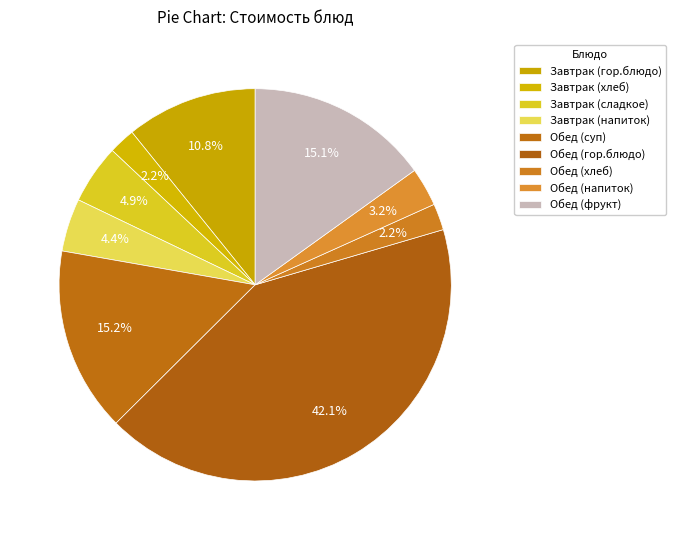

Is there any slice that represents more than half of the pie?

No